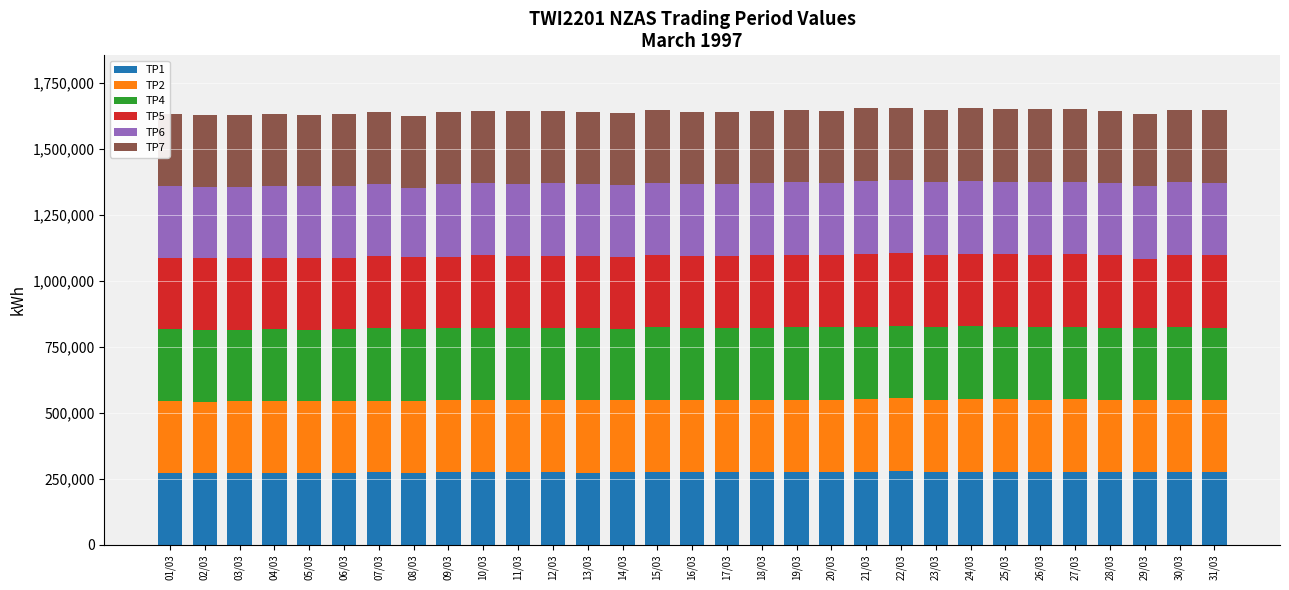

Does the chart contain any negative values?

No